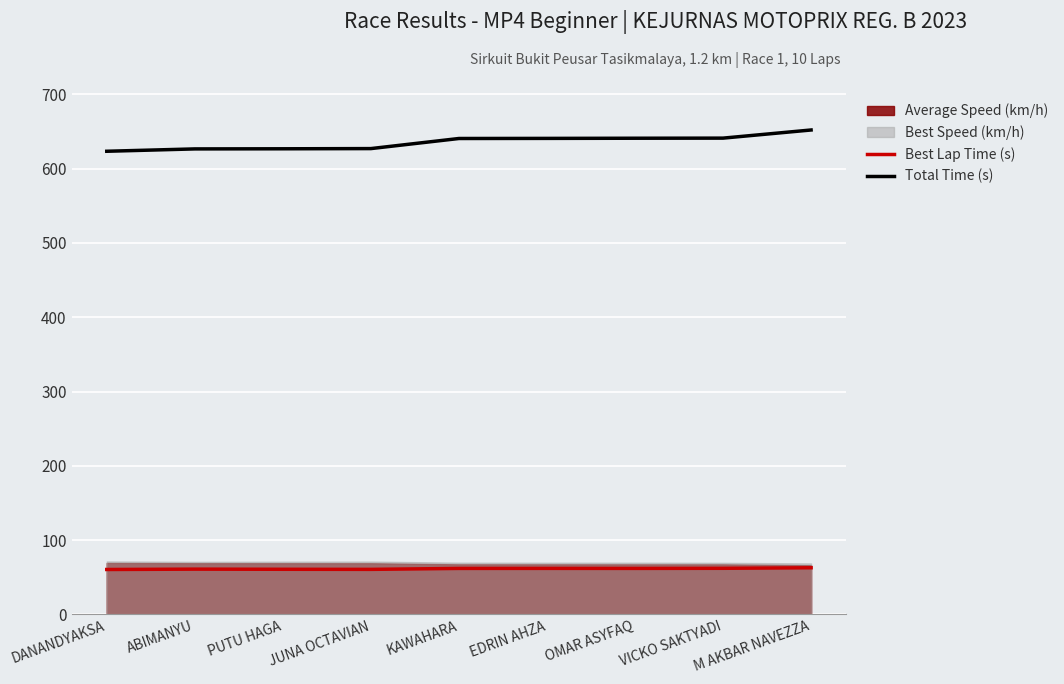

True or false: Total Time (s) has more than 0 points higher than both neighbors.

False